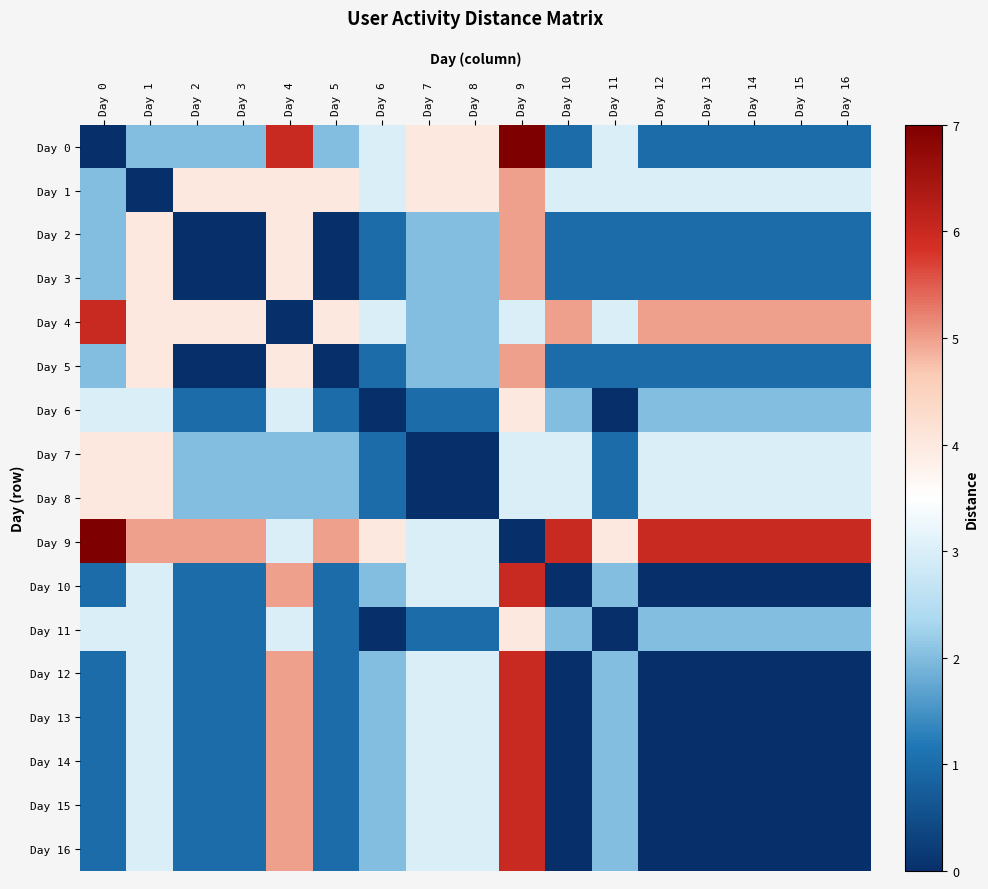

Which has a higher value, Day 11 or Day 13?

Day 11